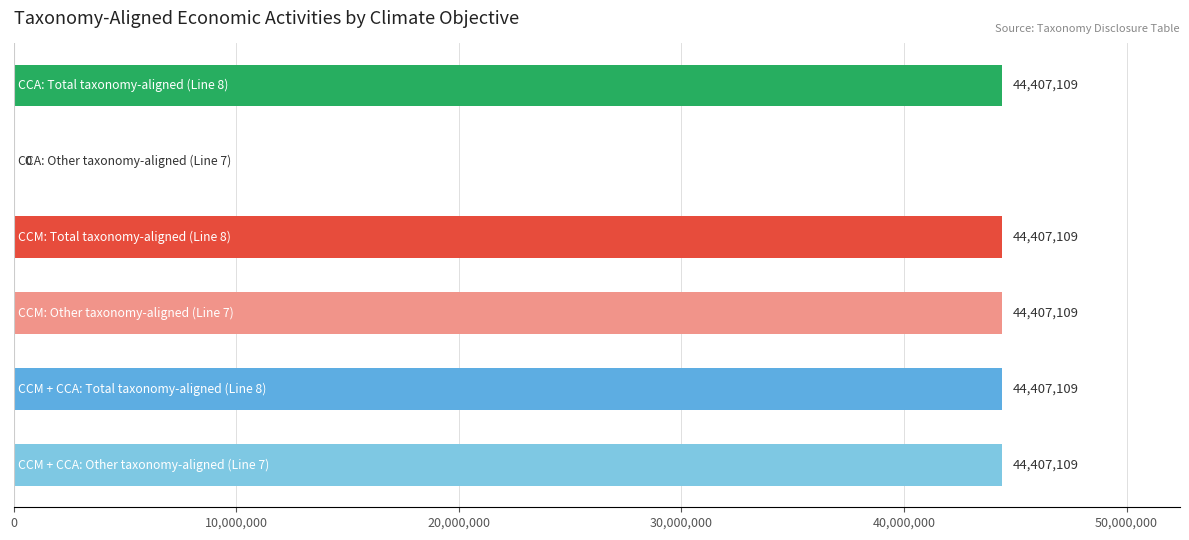

What is the maximum value shown in the chart?

44407109